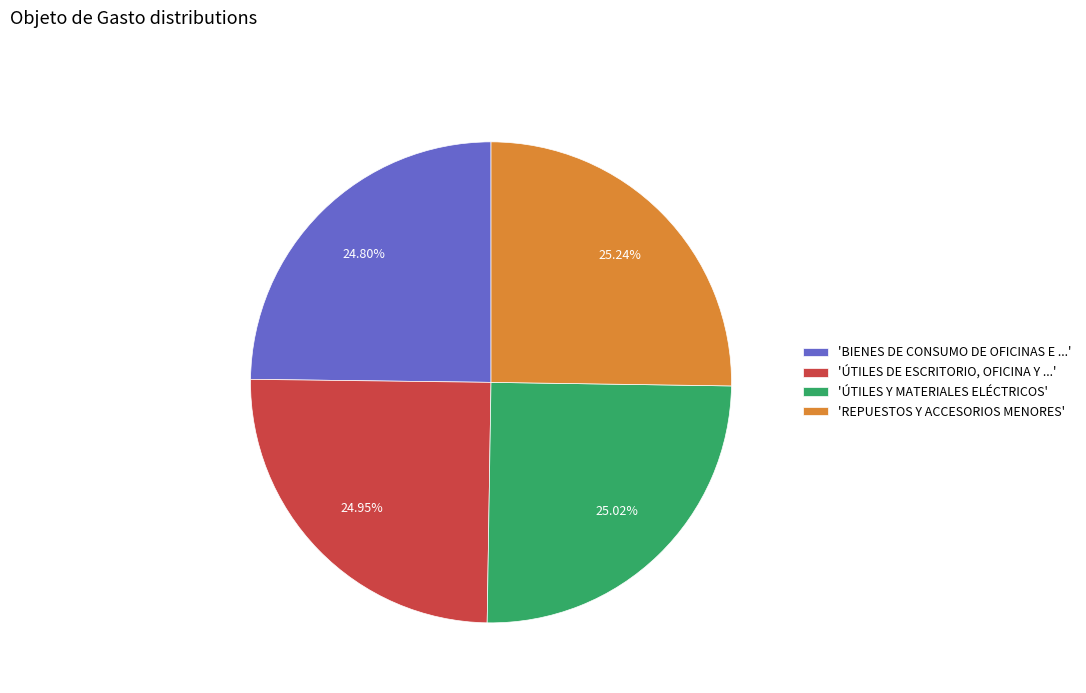

Is there any slice that represents more than half of the pie?

No